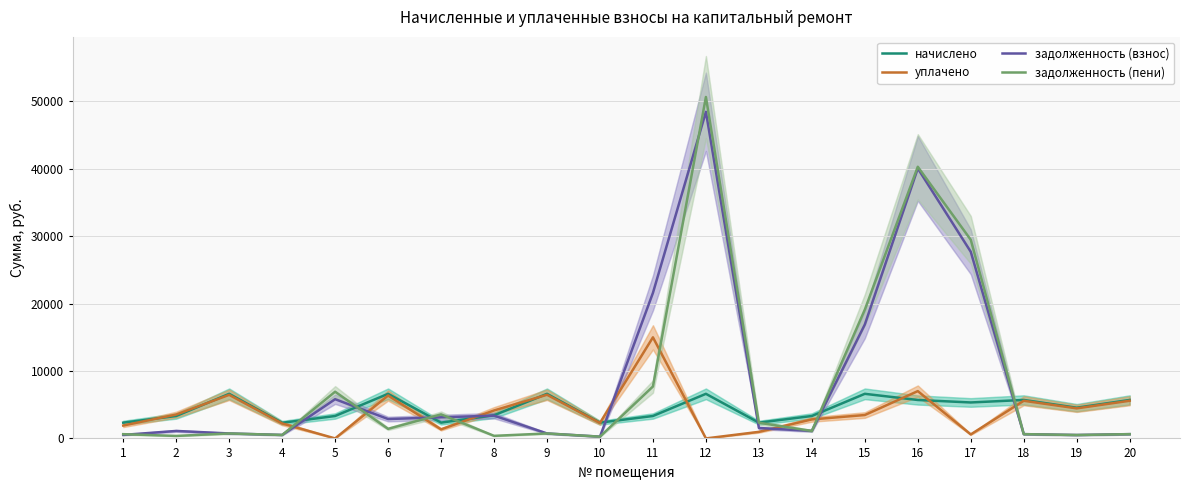

List the labels in order of уплачено value, smallest first.

5, 12, 17, 13, 7, 1, 4, 10, 14, 15, 2, 8, 19, 18, 20, 6, 3, 9, 16, 11